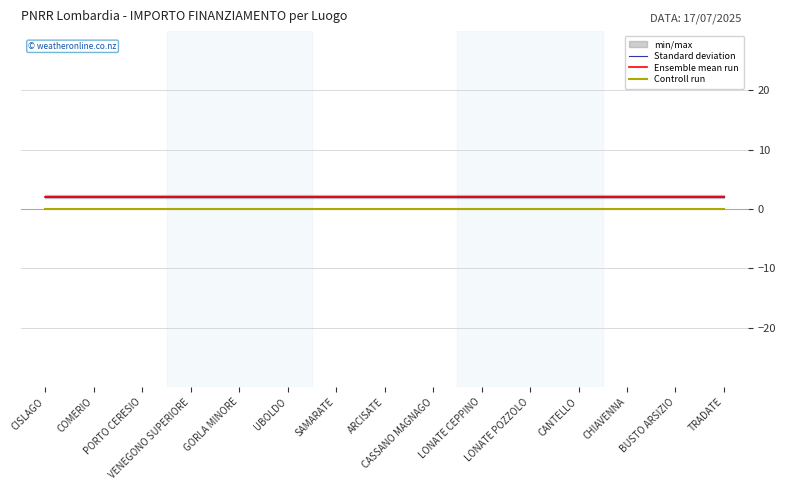

Reading left to right, extract all data points from this chart.

Standard deviation: 2.0	2.0	2.0	2.0	2.0	2.0	2.0	2.0	2.0	2.0	2.0	2.0	2.0	2.0	2.0
Ensemble mean run: 2.1	2.1	2.1	2.1	2.1	2.1	2.1	2.1	2.1	2.1	2.1	2.1	2.1	2.1	2.1
Controll run: 0.0	0.0	0.0	0.0	0.0	0.0	0.0	0.0	0.0	0.0	0.0	0.0	0.0	0.0	0.0